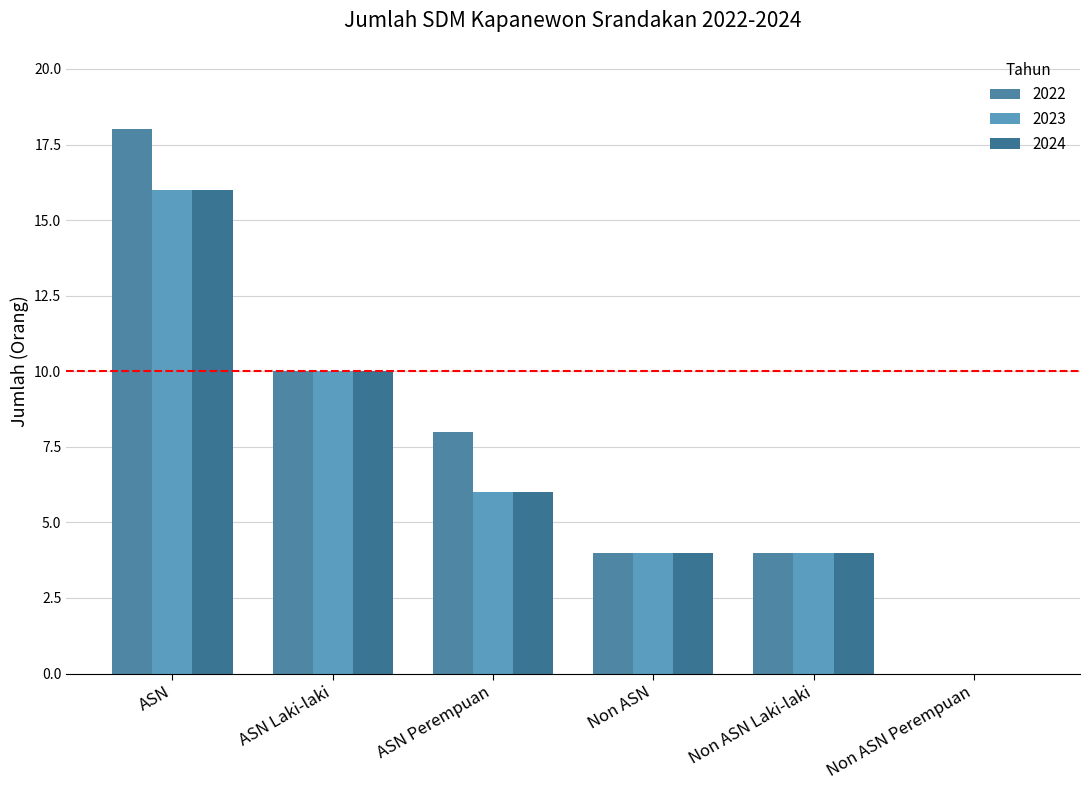

What is the difference between the maximum and minimum values in the 2022 series?

18